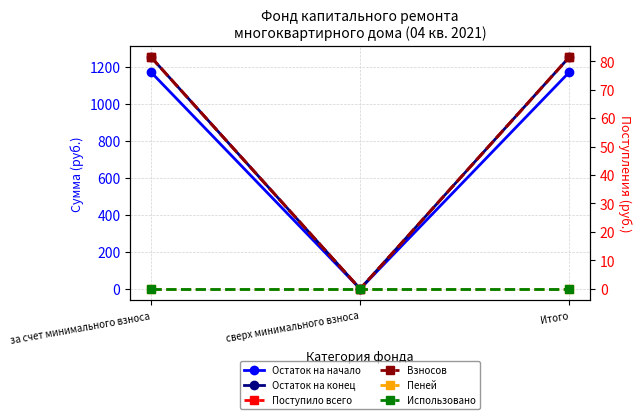

Does the chart display data point markers on the line(s)?

Yes